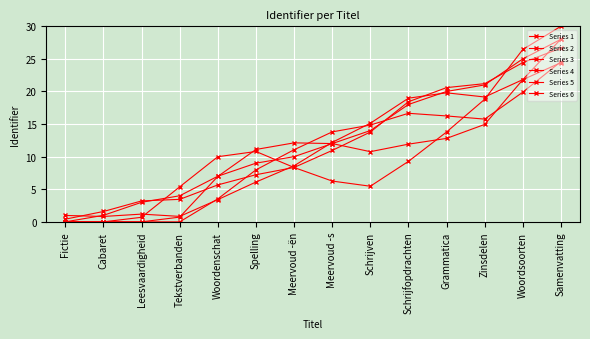

What position from the right is Woordenschat?

10